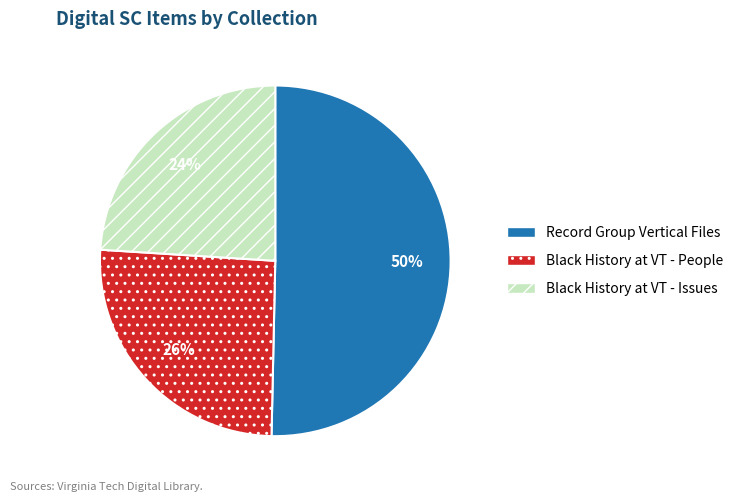

To the nearest percent, what is the average slice percentage?

33%